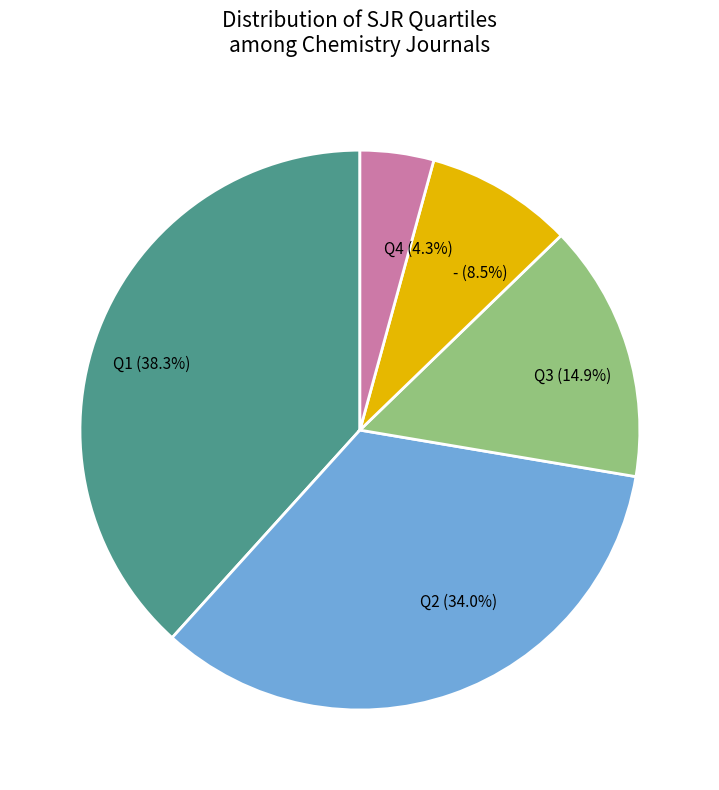

To the nearest percent, what is the difference between the Q2 and Q4 slice percentages?

30%